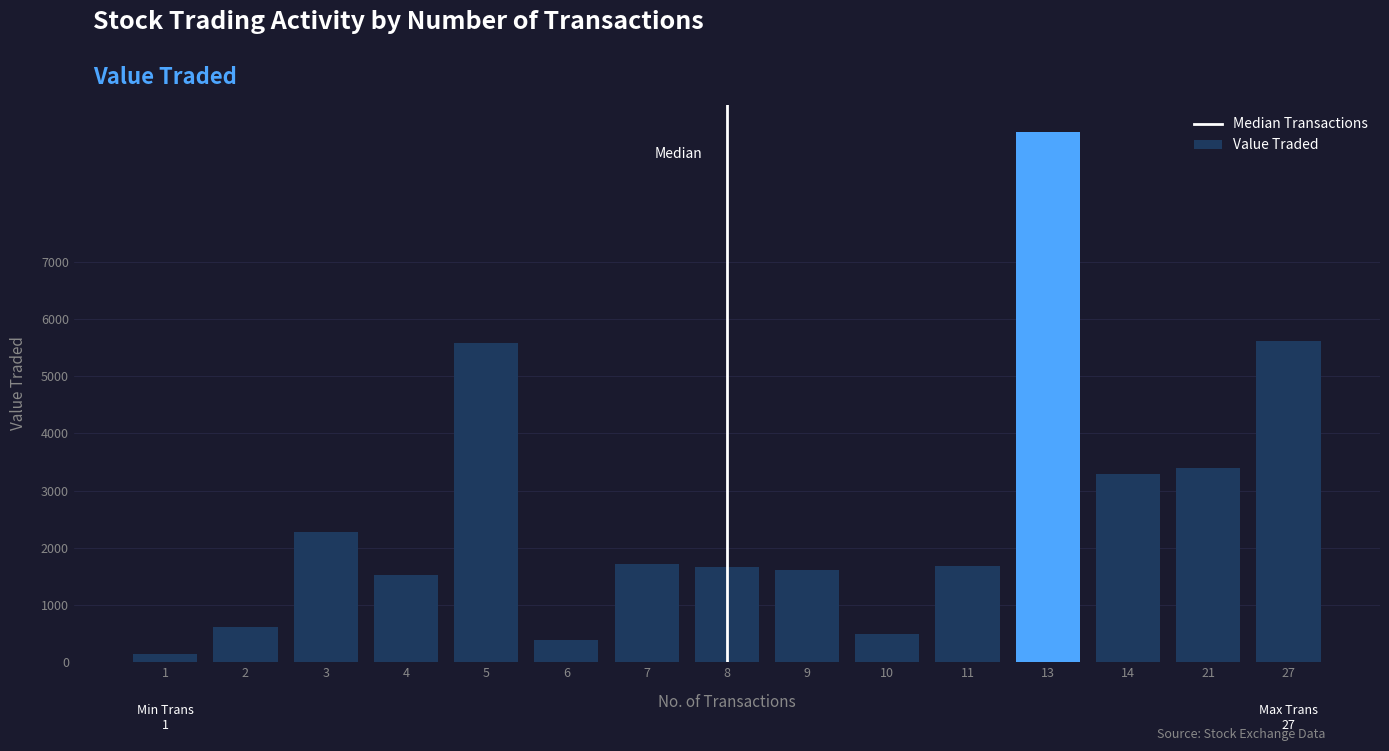

What is the difference between the maximum and minimum values?

9139